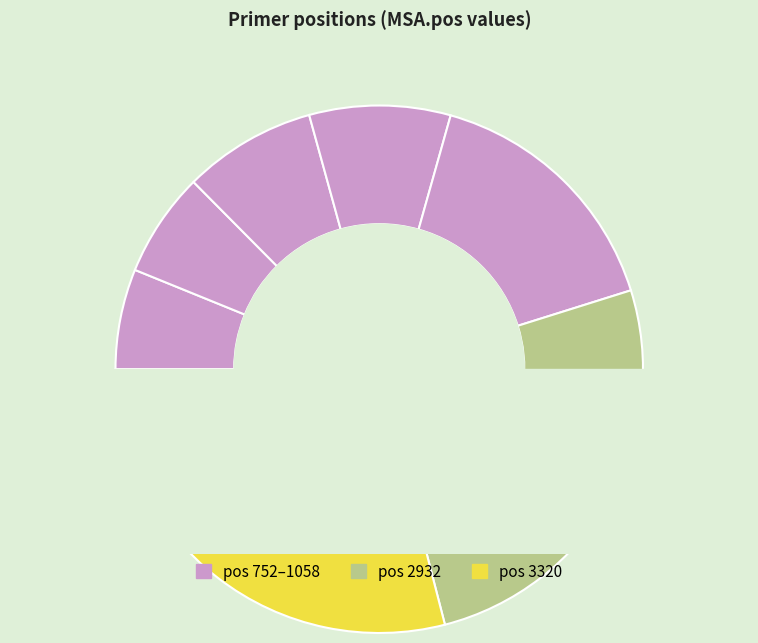

To the nearest percent, what is the difference between the 2932 and 752 slice percentages?

20%